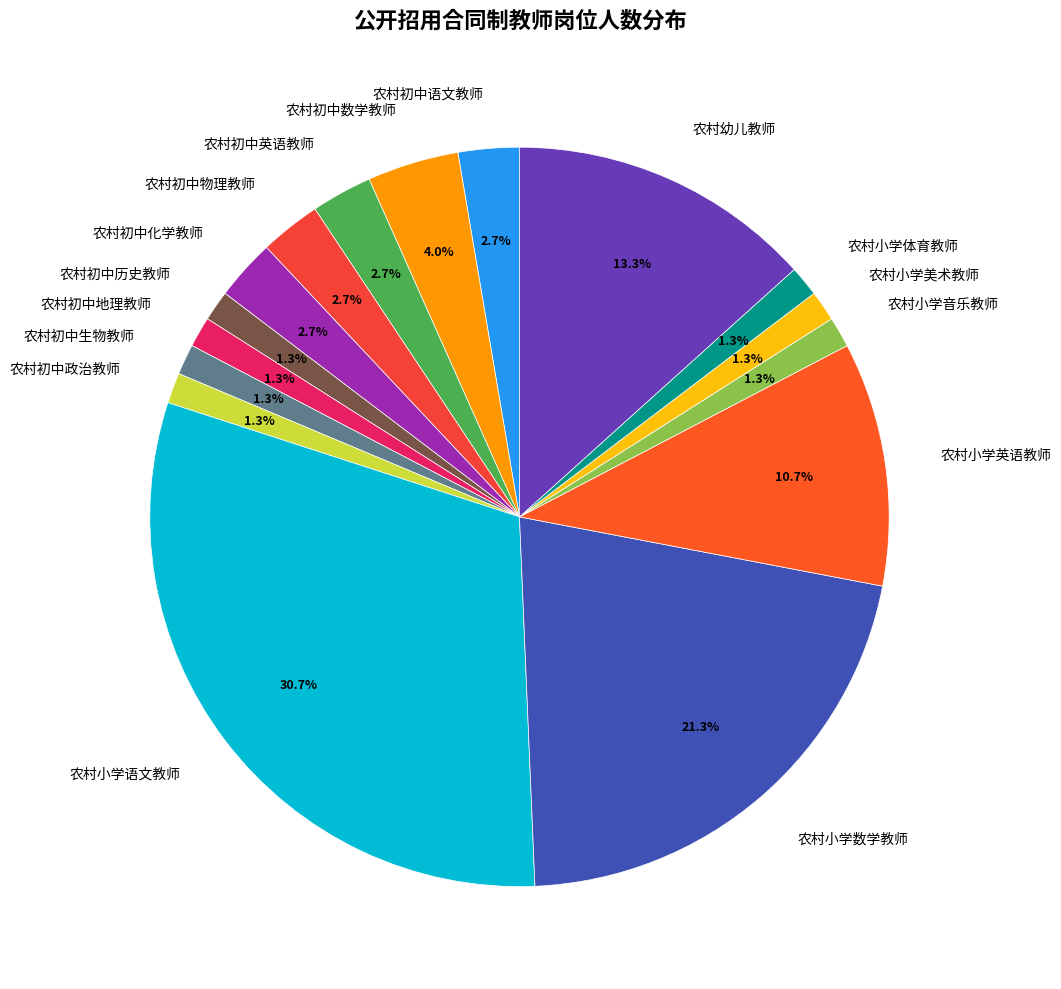

Which slice is the largest?

农村小学语文教师